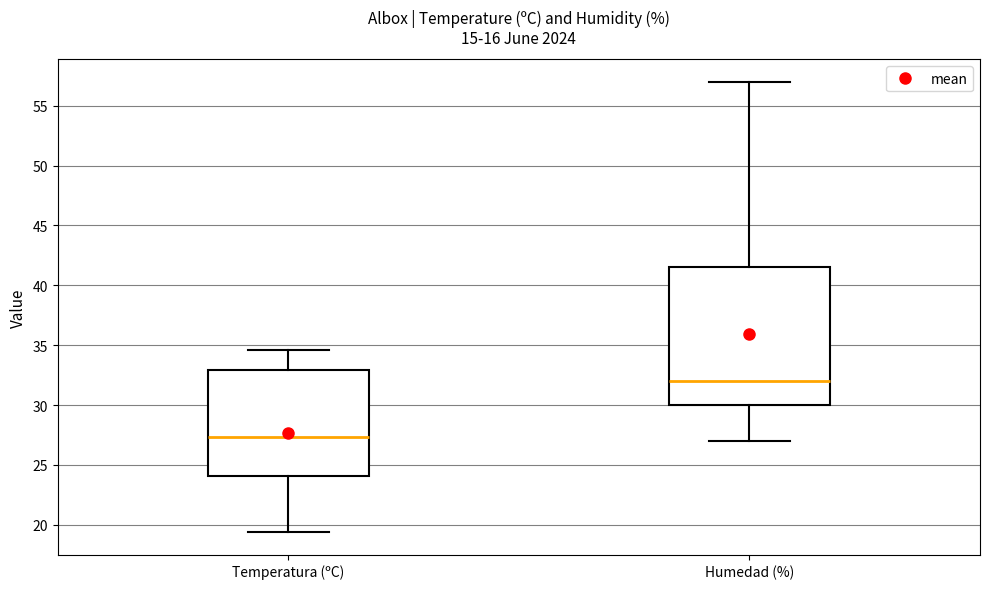

Reading left to right, transcribe this box plot: for each box, give where its median line is, the range the box spans, and where its two whiskers end, as read against the y-axis. The values are not printed on the chart, so give them approximately, as read against the axis.

Temperatura (ºC): median 27.5, box 24.0 to 33.0, whiskers 19.5 to 34.5
Humedad (%): median 32.0, box 30.0 to 41.5, whiskers 27.0 to 57.0